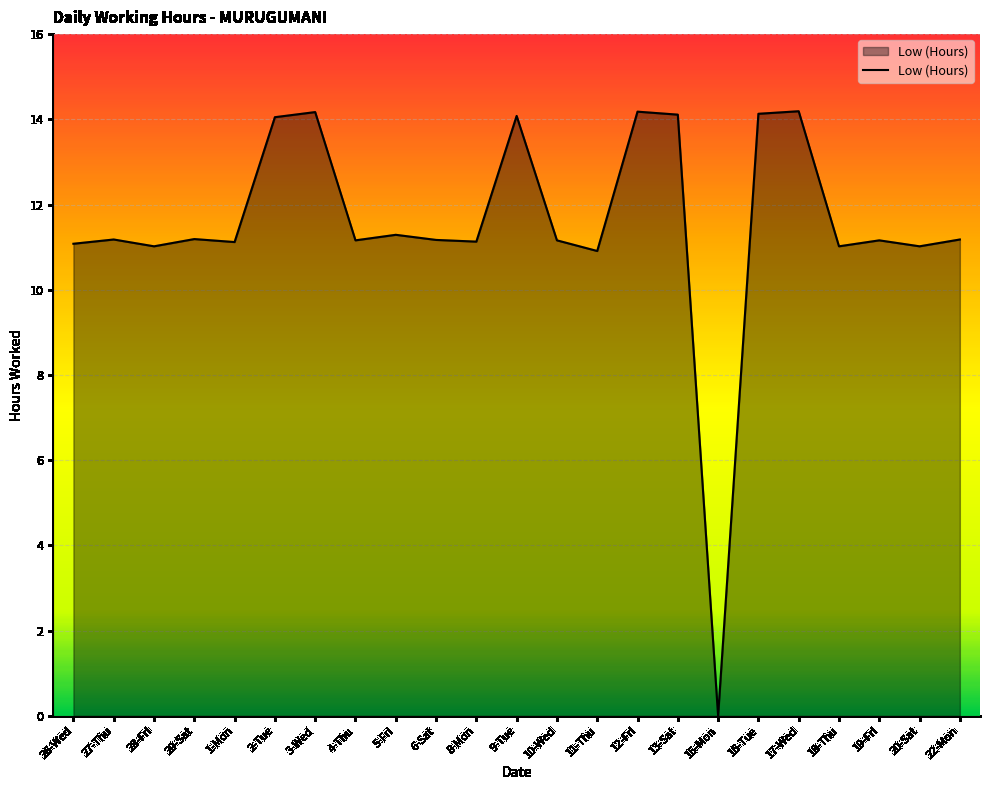

True or false: the data shows 11.2 at 27-Thu.

True